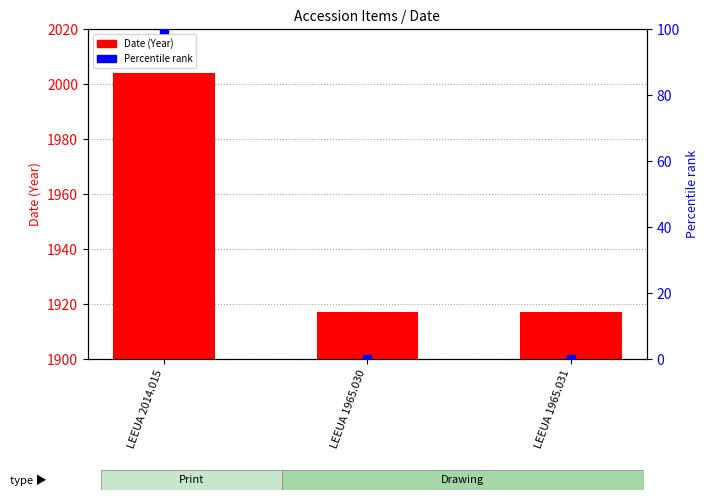

Which series has the largest total across all categories?

Date (Year)